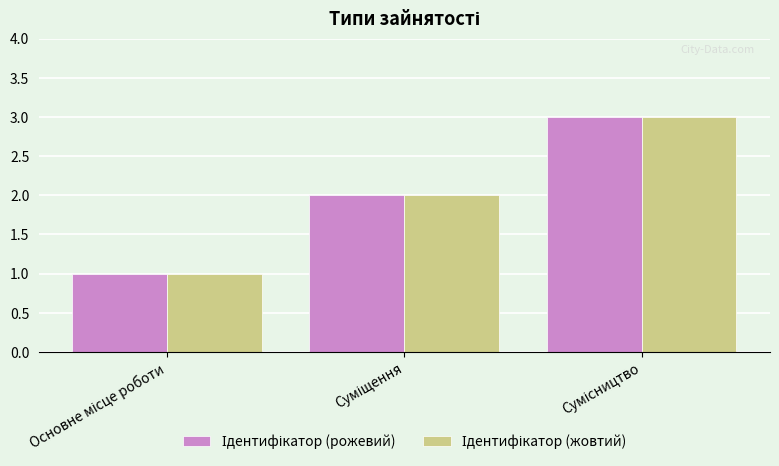

What position from the left is Сумісництво?

3